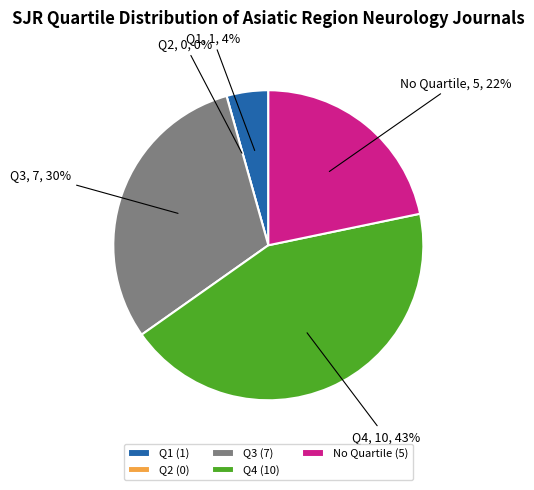

Count the number of slices in the pie.

5